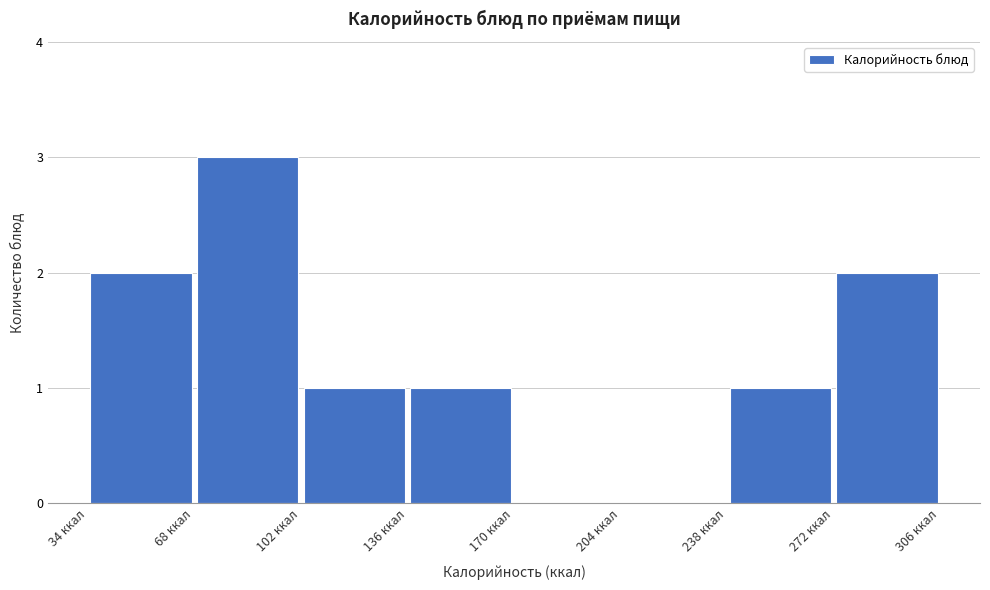

Over which range of the x-axis is the bar tallest?

70 to 100